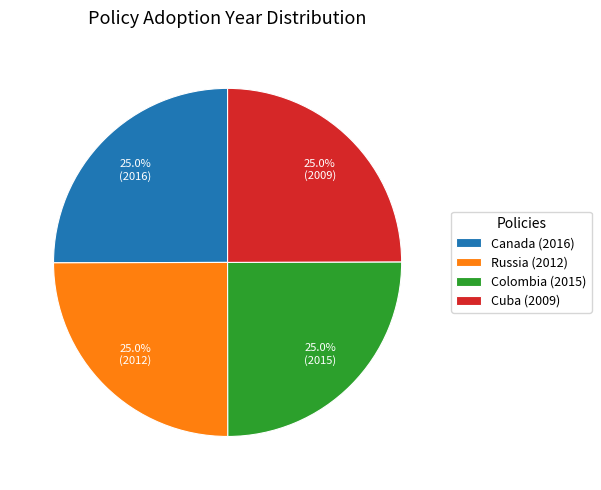

To the nearest percent, what is the average slice percentage?

25%